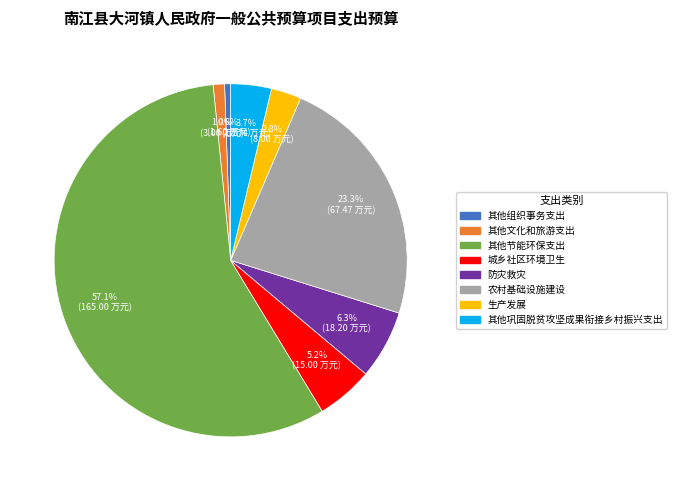

Count the number of slices in the pie.

8